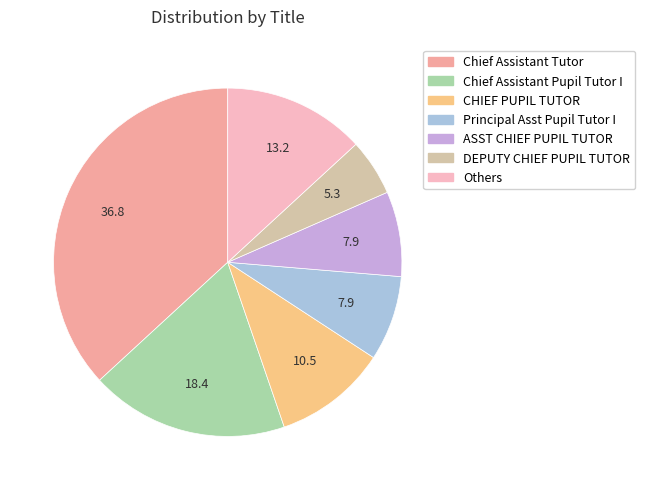

Is there any slice that represents more than half of the pie?

No